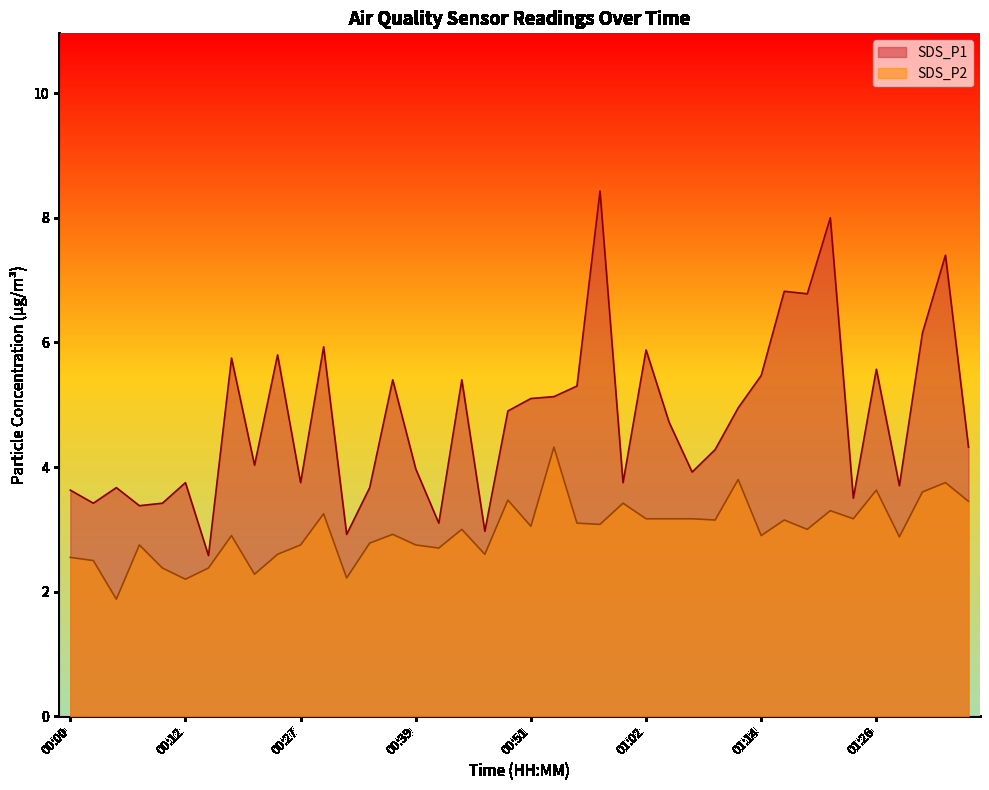

How many values in the SDS_P1 series exceed 4?

23